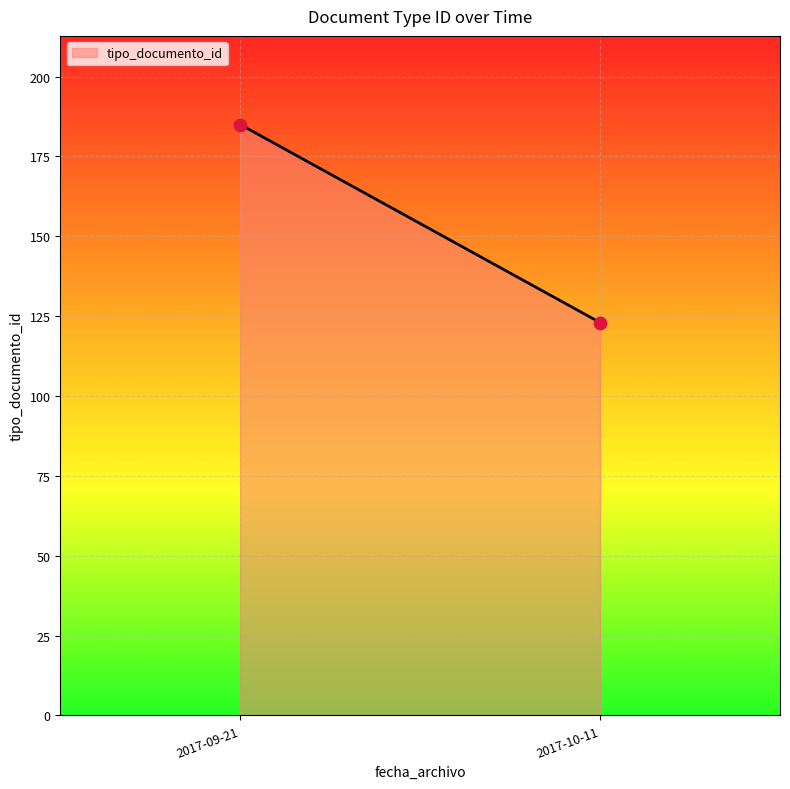

What is the range of Y values (max minus min)?

62